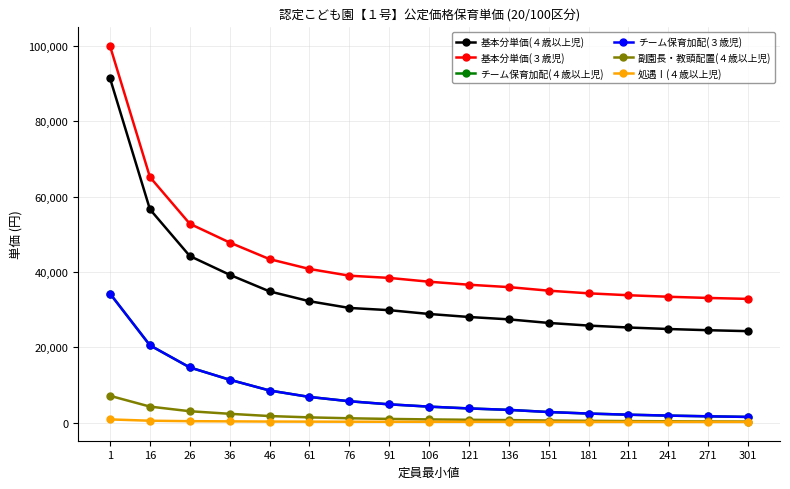

The value of チーム保育加配(４歳以上児) at 121 is 5389. True or false?

False